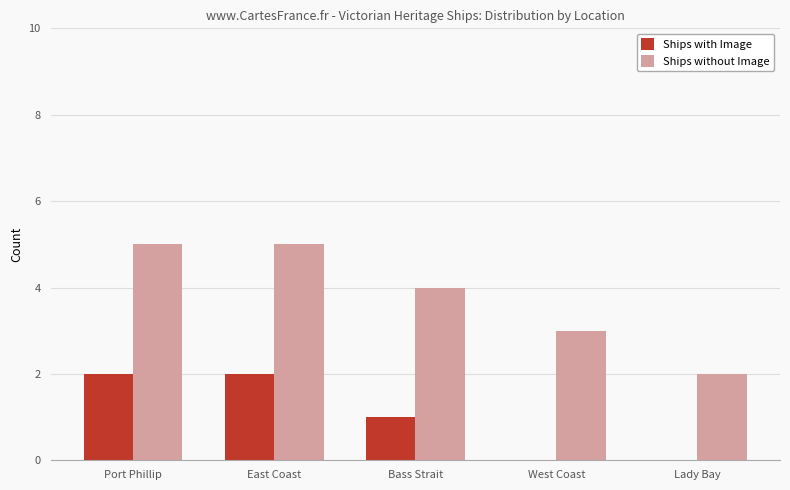

What is the greatest value displayed?

5